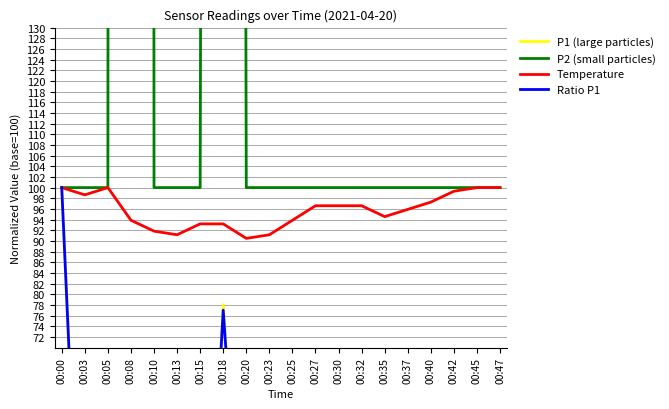

Which category has the lowest value in the Temperature series?

00:20